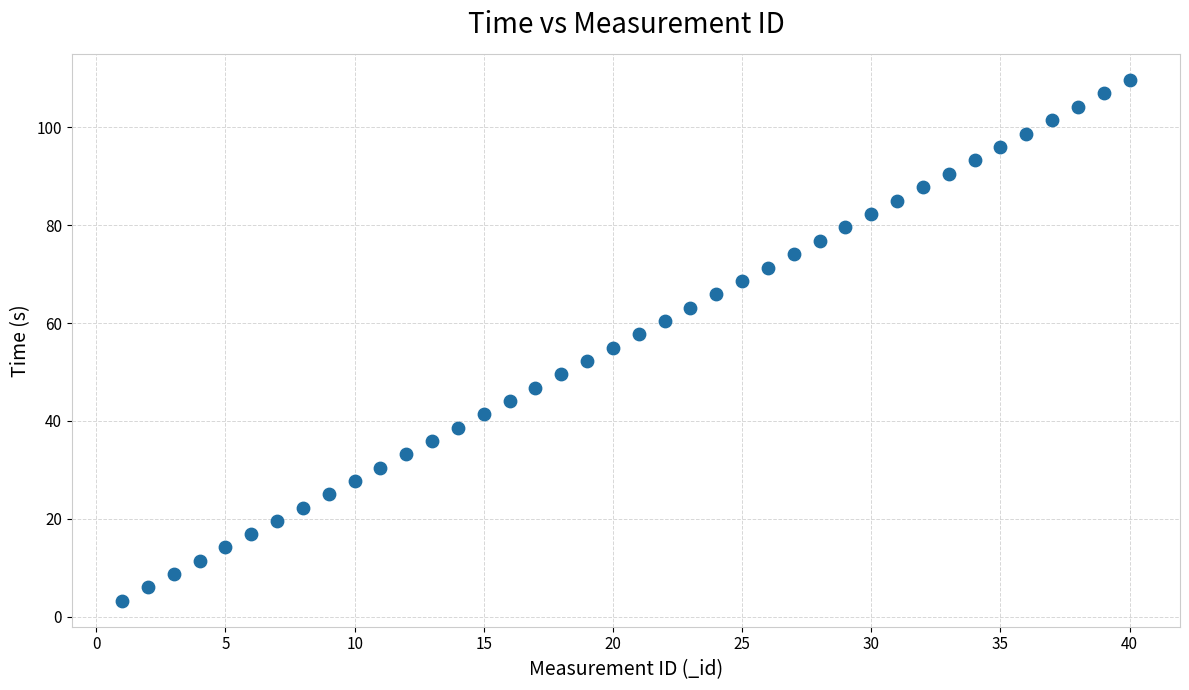

What is the range of X values (max minus min)?

39.0